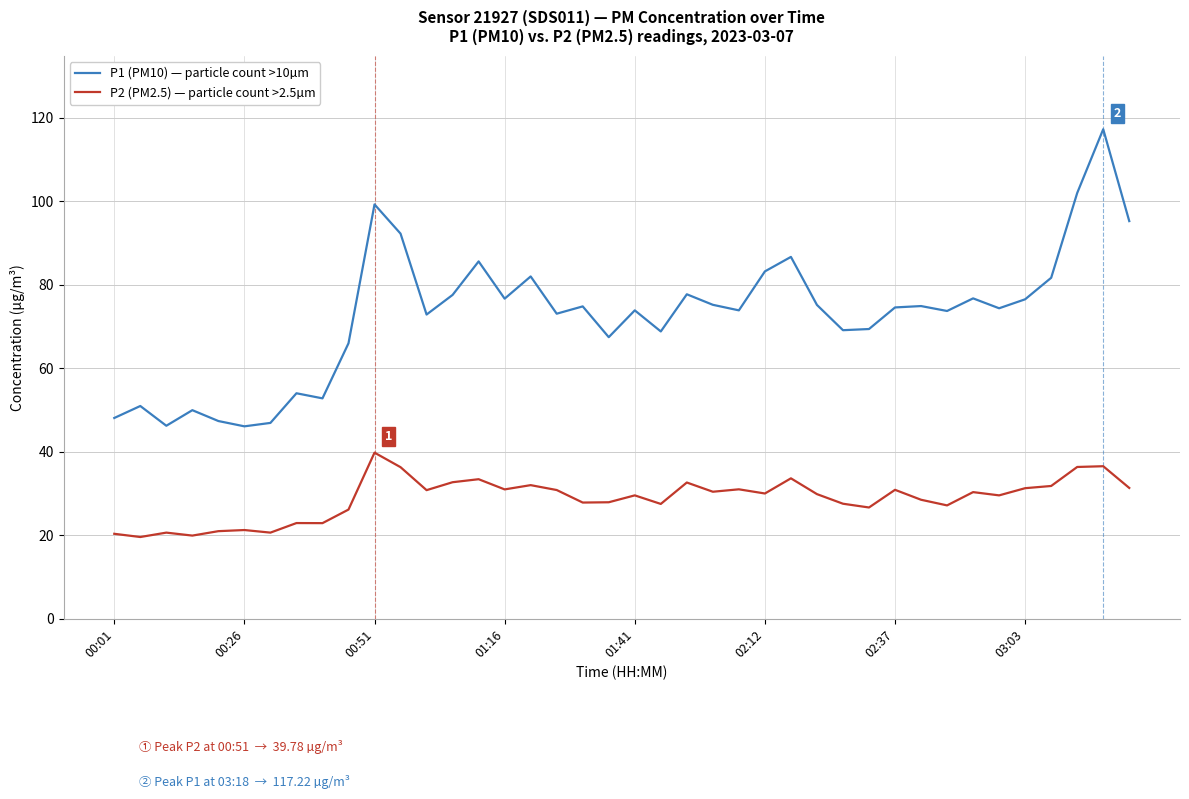

In P1 (PM10) — particle count >10µm, how many points are higher than both neighbors (excluding endpoints)?

13